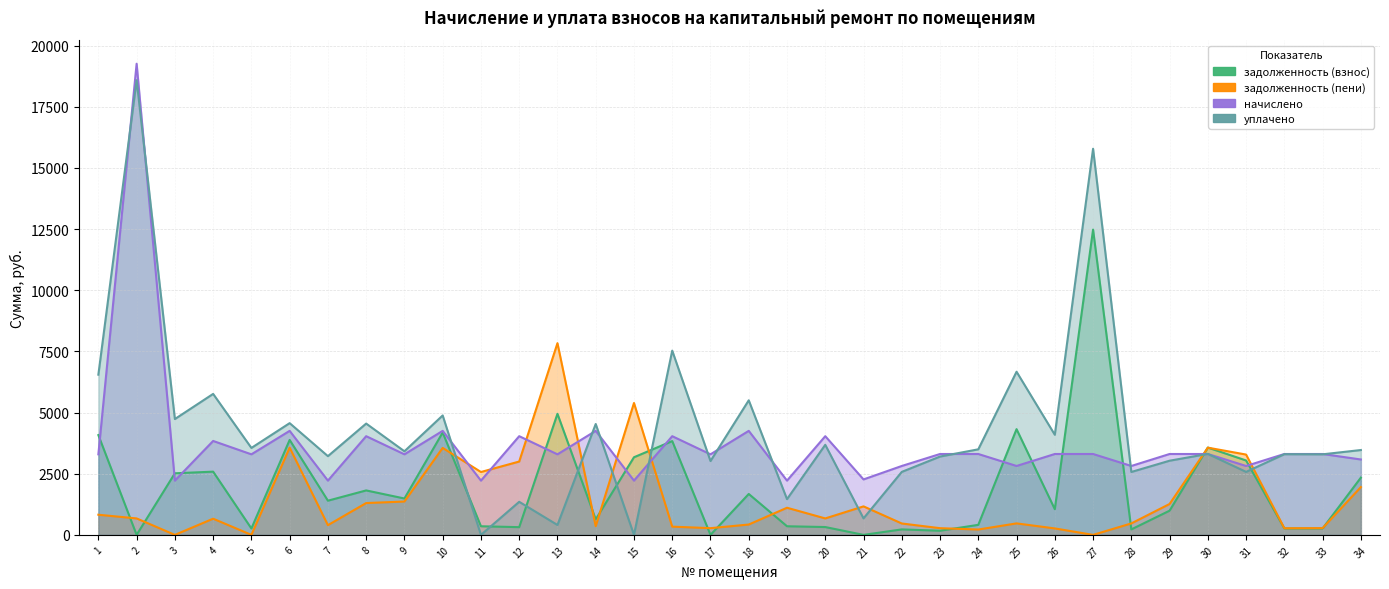

How many lines are shown in the chart?

4